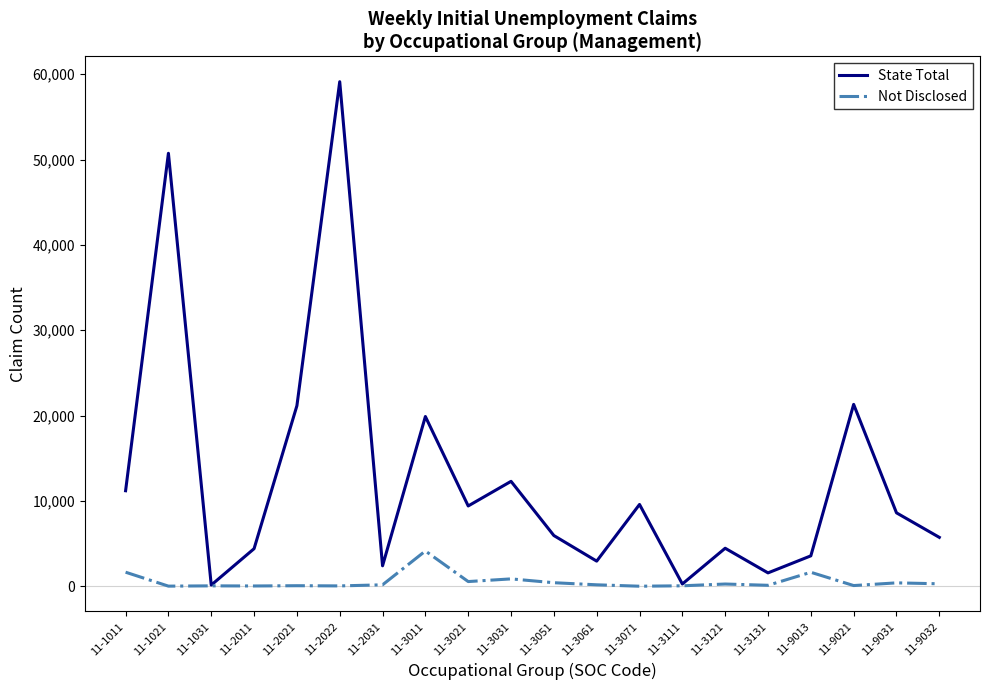

What are all the series names shown in the legend?

State Total, Not Disclosed